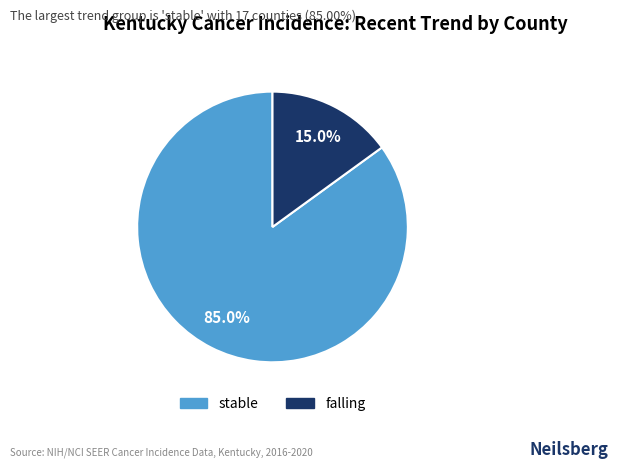

Is there a majority slice in this chart?

Yes